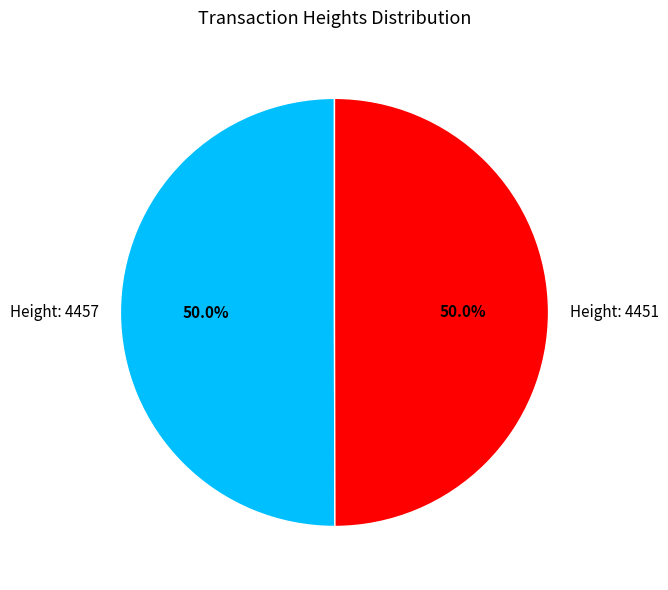

To the nearest percent, what percentage of the pie is Height: 4457?

50%